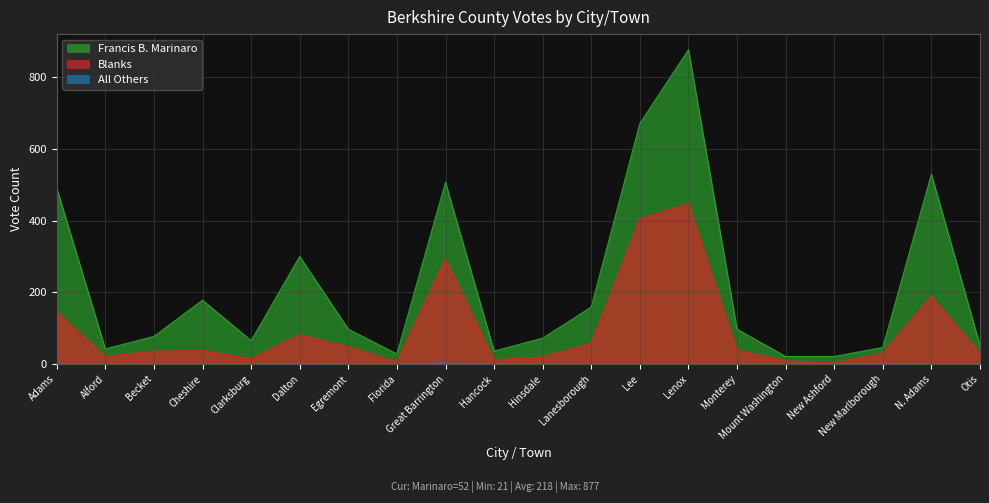

What is the value of the Blanks point at the 10th from the left?

12